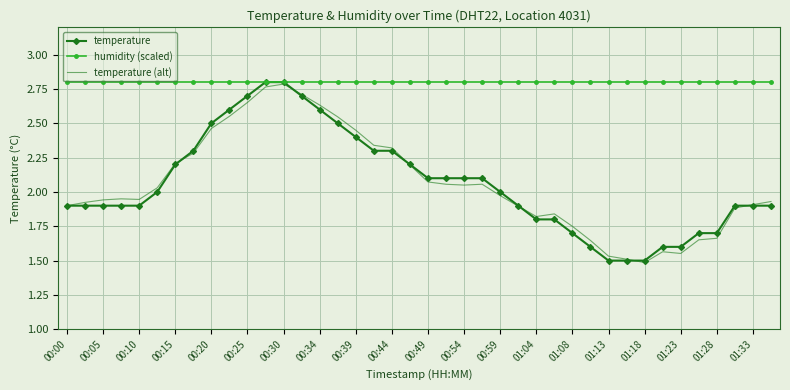

Which series has the largest total across all categories?

humidity (scaled)